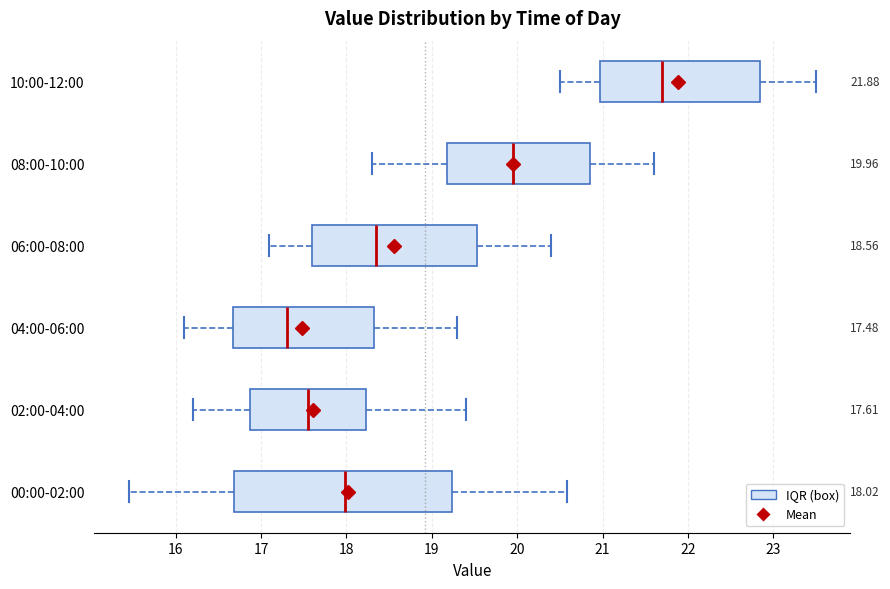

Which box is the widest, from its left edge to its right edge?

00:00-02:00